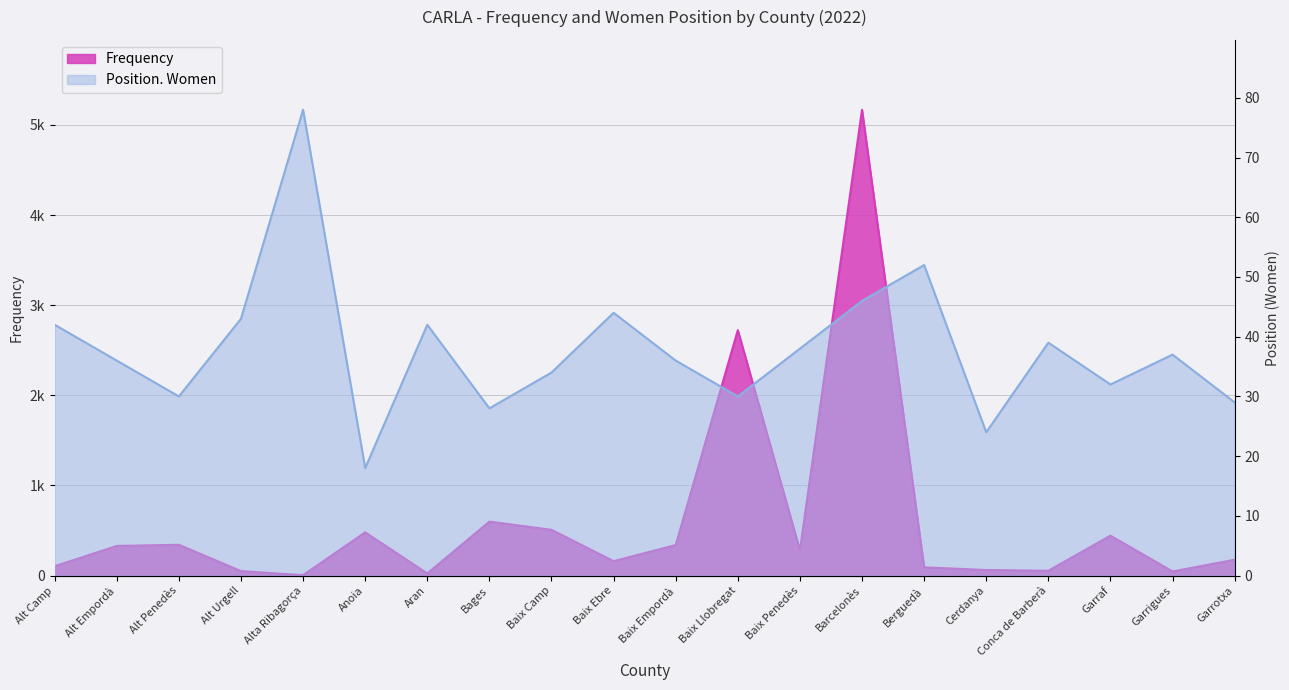

Which category has the highest value in the Position. Women series?

Alta Ribagorça